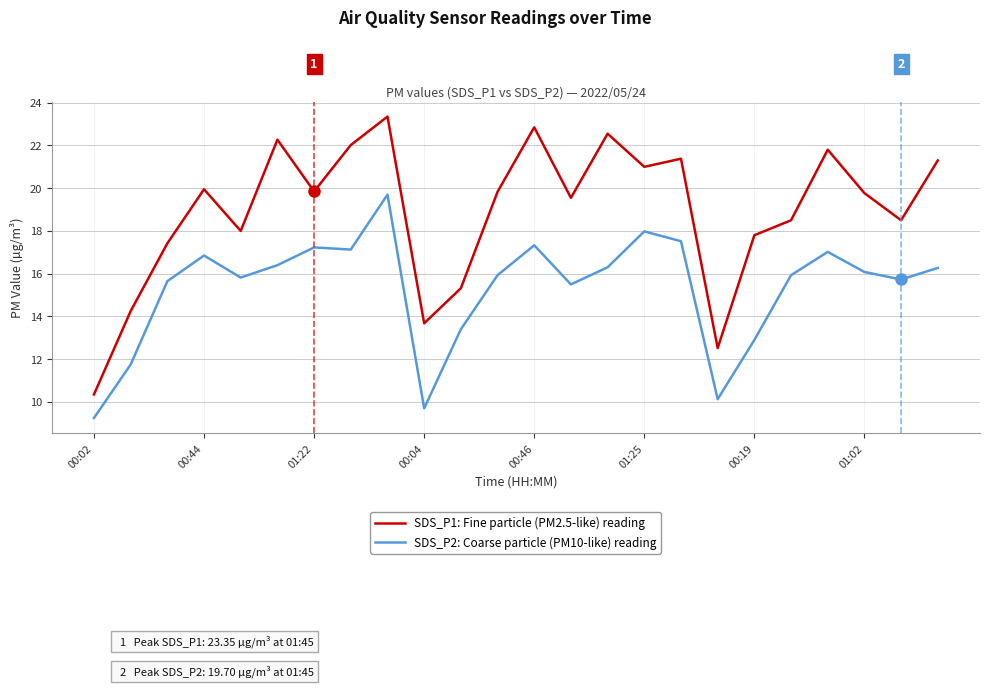

True or false: SDS_P1: Fine particle (PM2.5-like) reading and SDS_P2: Coarse particle (PM10-like) reading intersect in this chart.

False